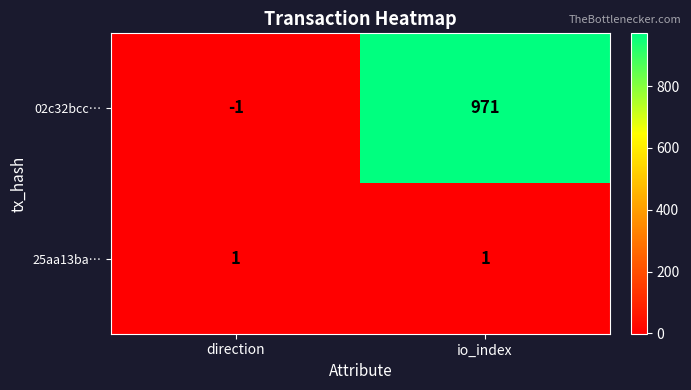

List the series in order of their overall mean, lowest first.

25aa13ba…, 02c32bcc…